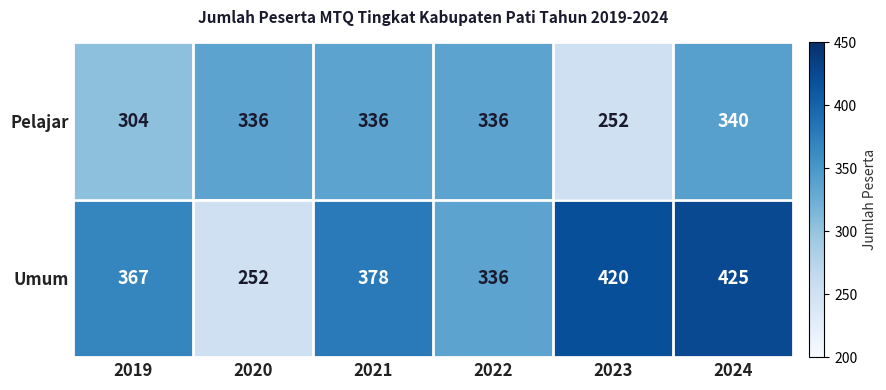

Which series has the widest spread of values?

Umum